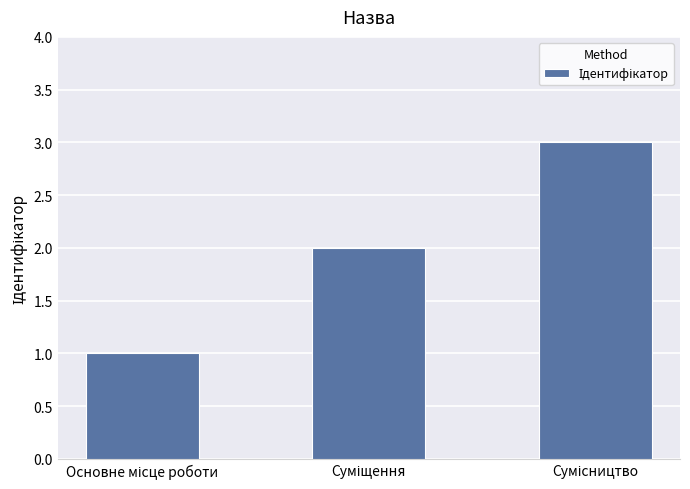

Reading left to right, list all the values displayed in this chart.

1	2	3